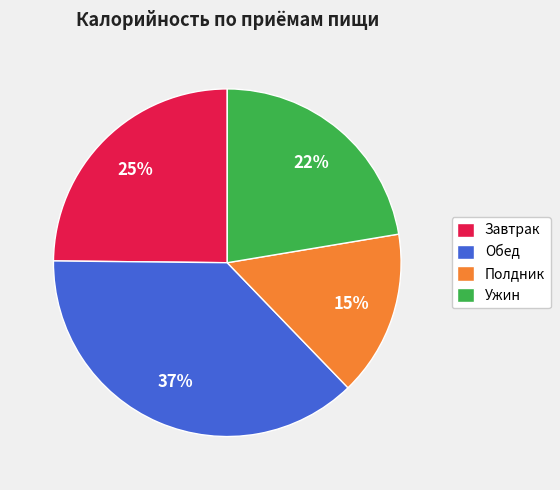

To the nearest percent, what is the difference between the largest and smallest slice percentages?

22%